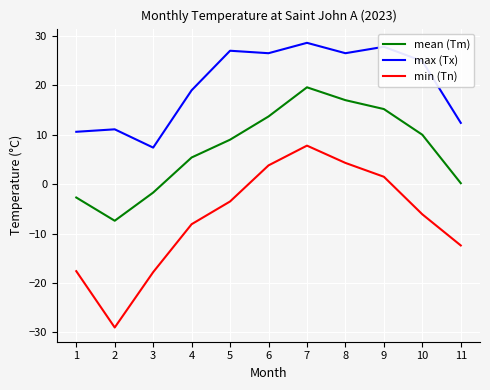

At which category does max (Tx) reach its first local valley?

3